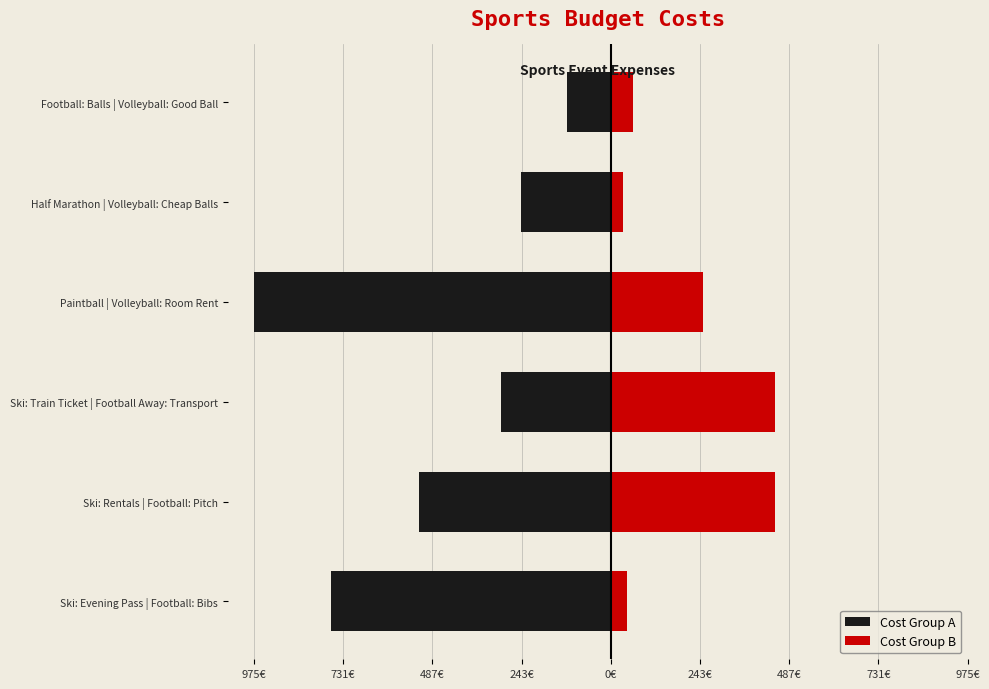

How many values in the Cost Group B series are below 252?

3